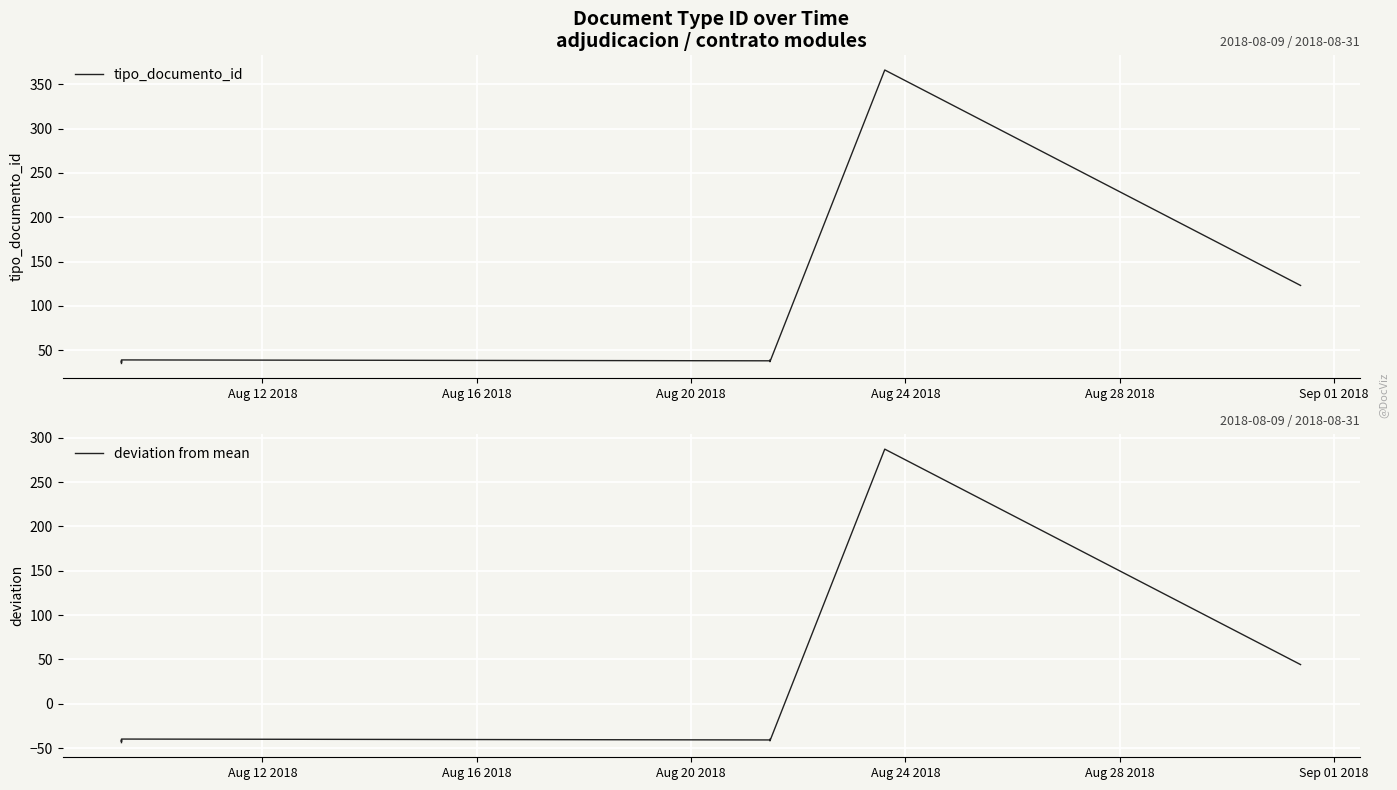

Rank the series by their maximum value, from highest to lowest.

tipo_documento_id, deviation from mean